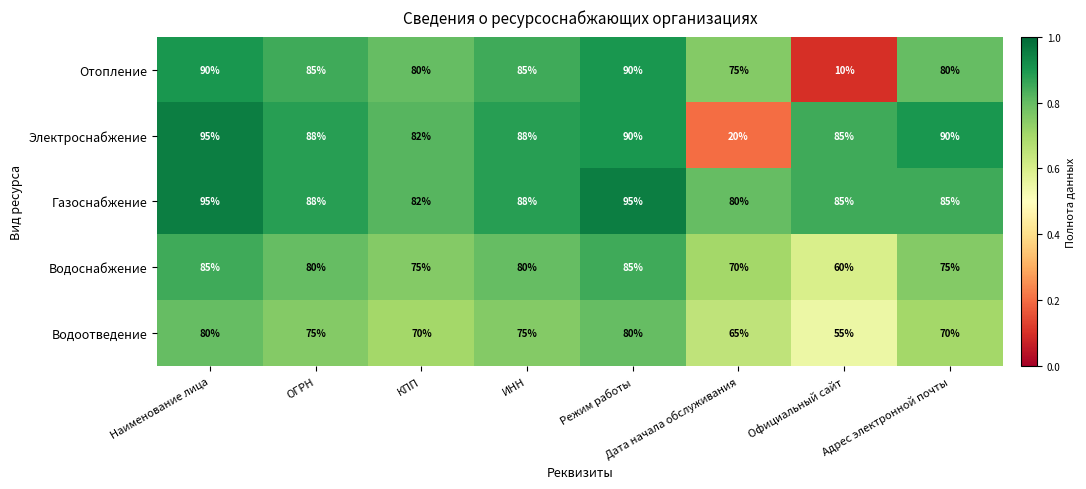

True or false: Водоснабжение has a value of 75 at КПП.

True